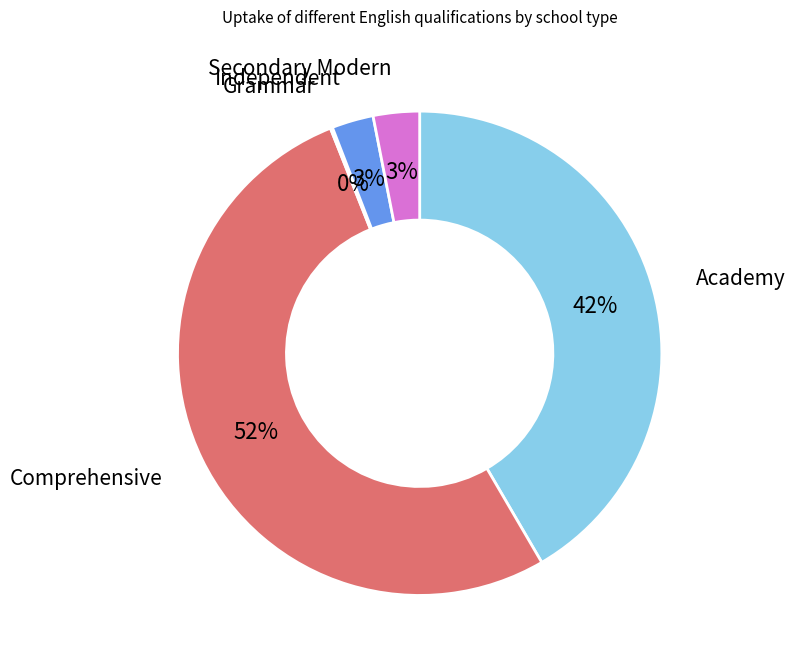

Is Comprehensive the majority of the pie?

Yes